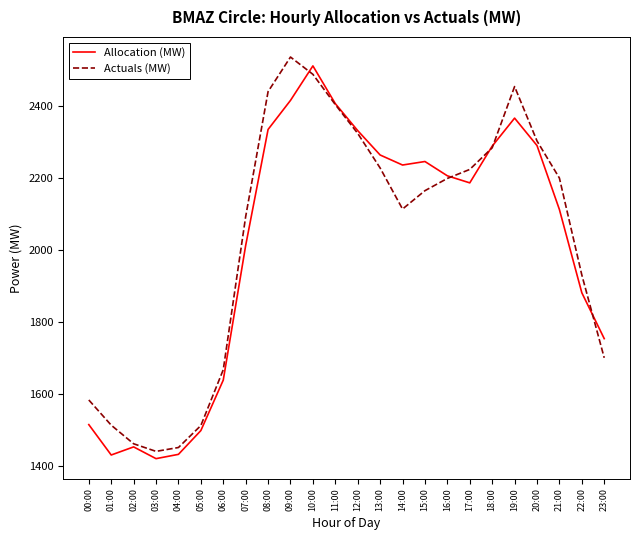

Is the value of Allocation (MW) at 11:00 greater than the value of Actuals (MW) at 00:00?

Yes